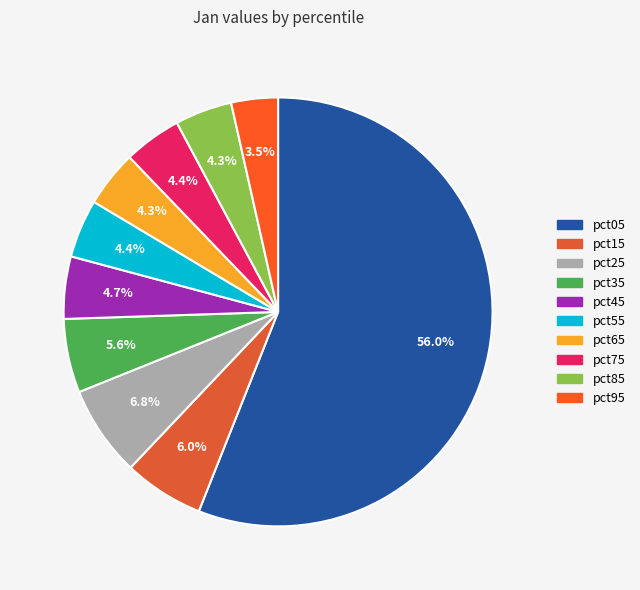

Which slice is the smallest?

pct95